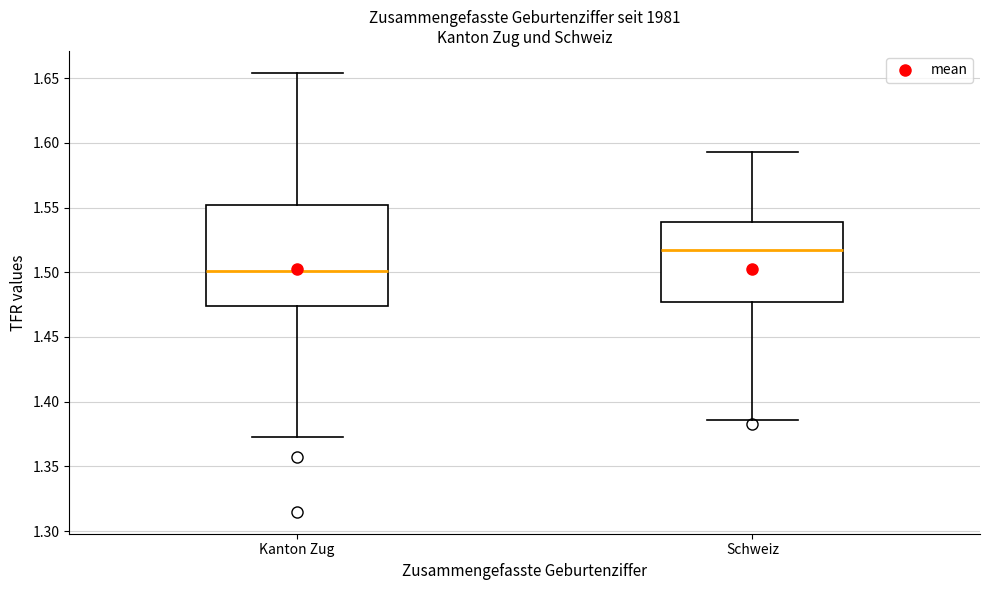

Which box is the tallest, from its lower edge to its upper edge?

Kanton Zug